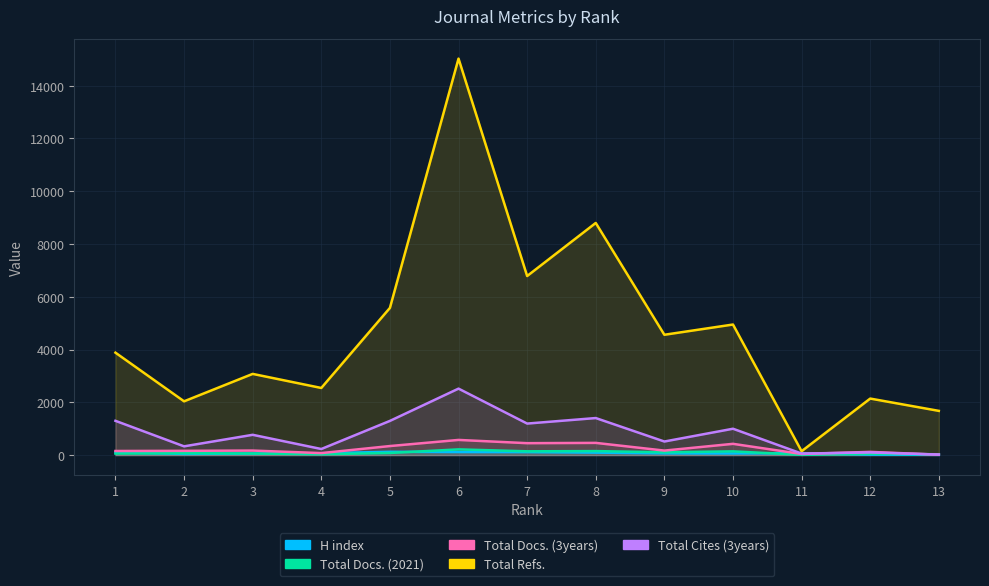

Between which two adjacent categories do Total Docs. (3years) and Total Cites (3years) first intersect?

11 and 12